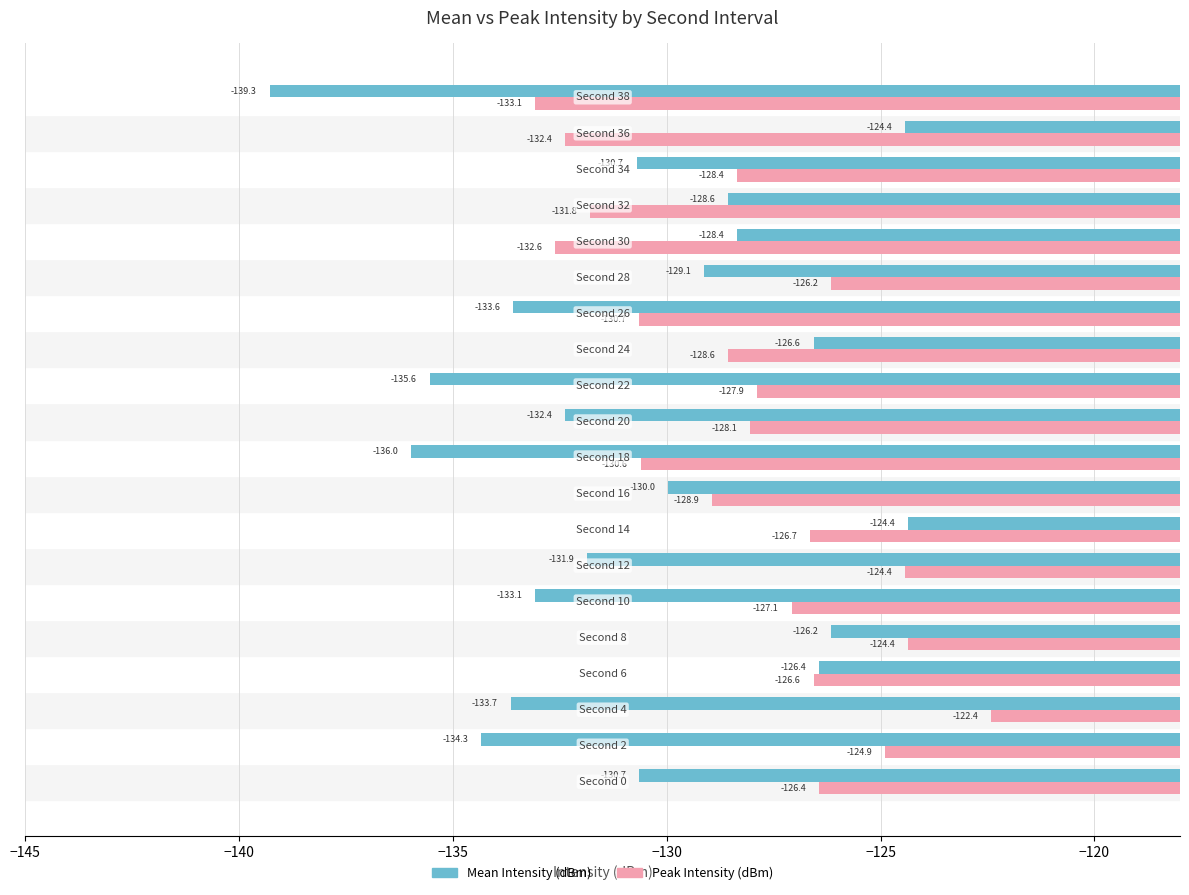

List the series in order of their peak value, lowest first.

Mean Intensity (dBm), Peak Intensity (dBm)